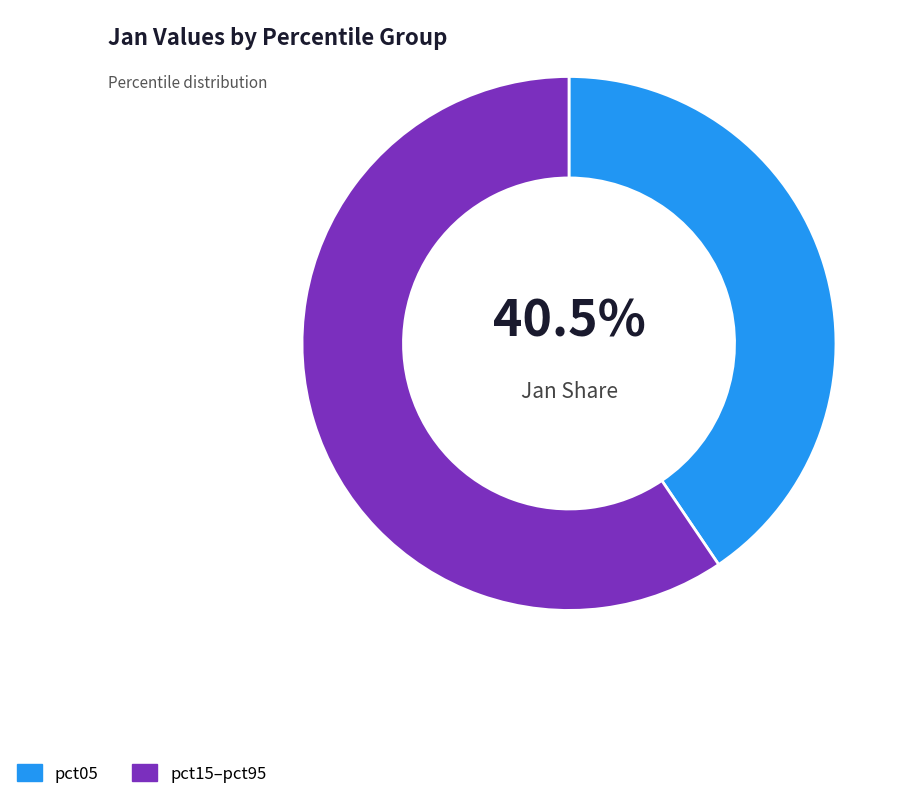

What percentage is NOT represented by pct05?

59.5%